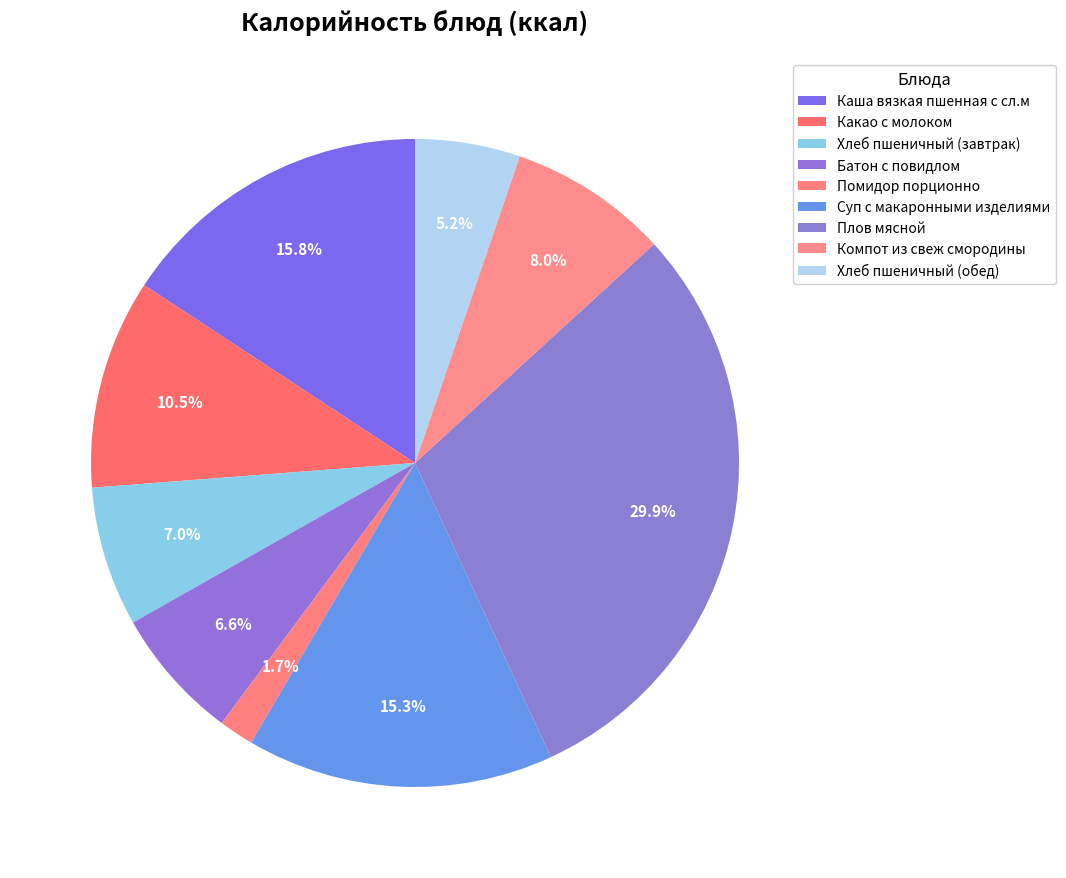

Is it true that Каша вязкая пшенная с сл.м is 16% of the pie?

True